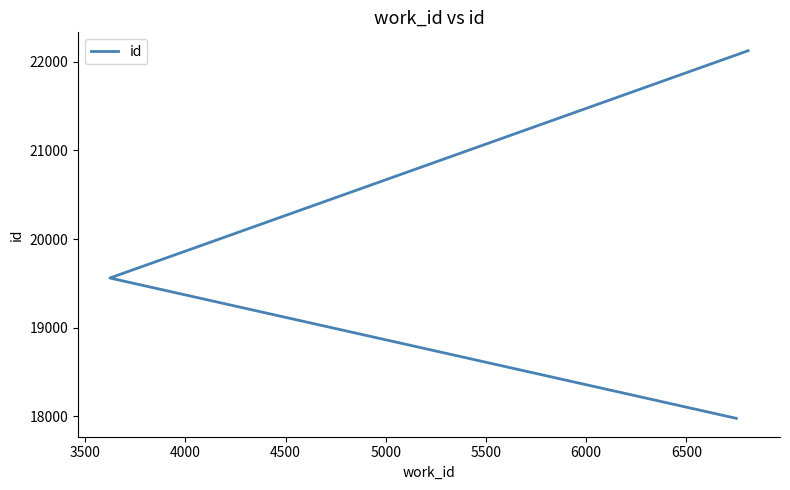

Reading left to right, what are all the values shown in this chart?

17978	19561	22125